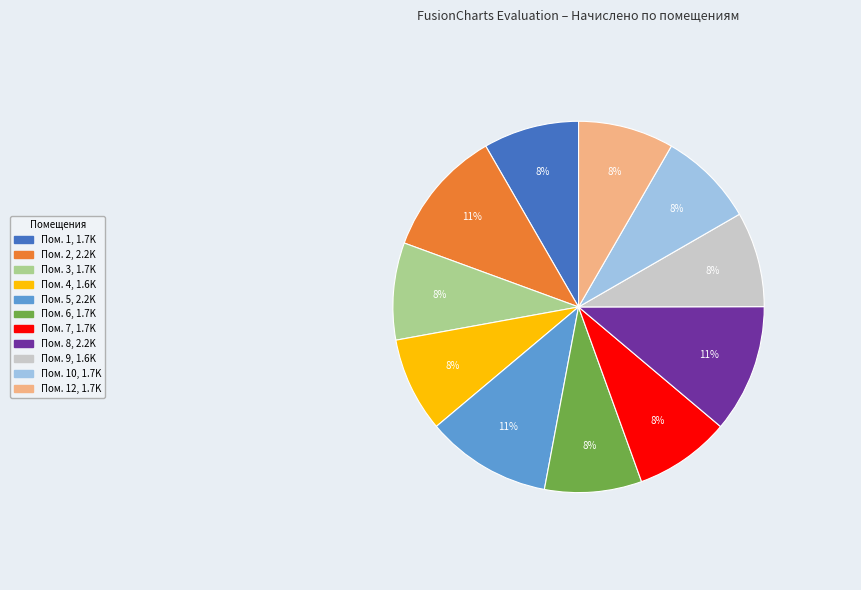

Count the number of slices in the pie.

11